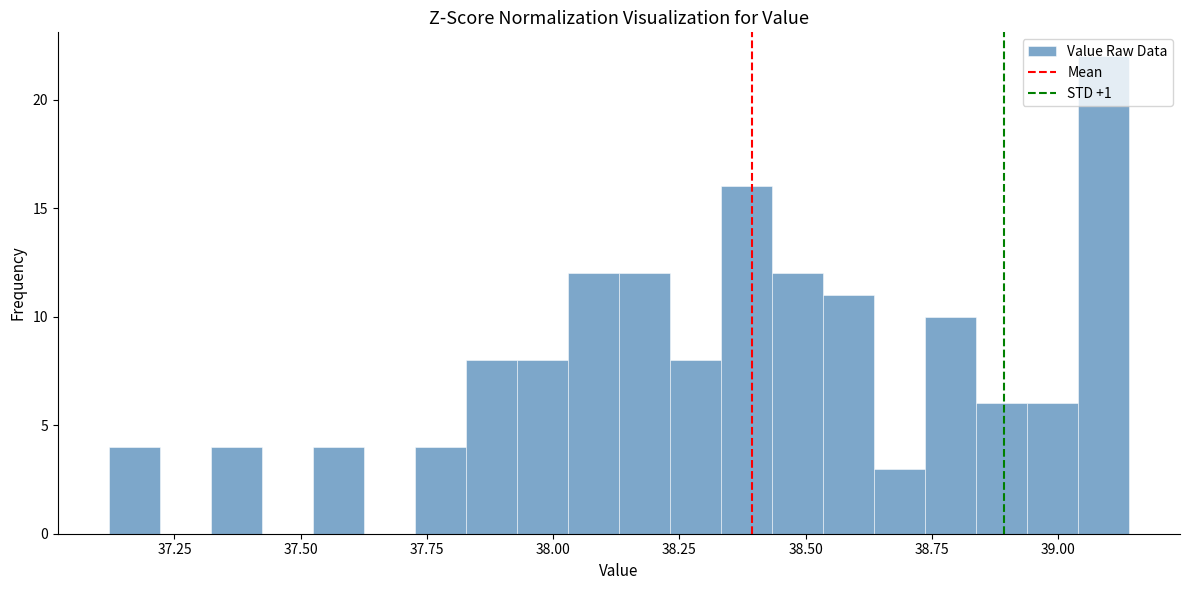

Read against the x-axis, roughly where is the centre of the tallest bar?

39.10